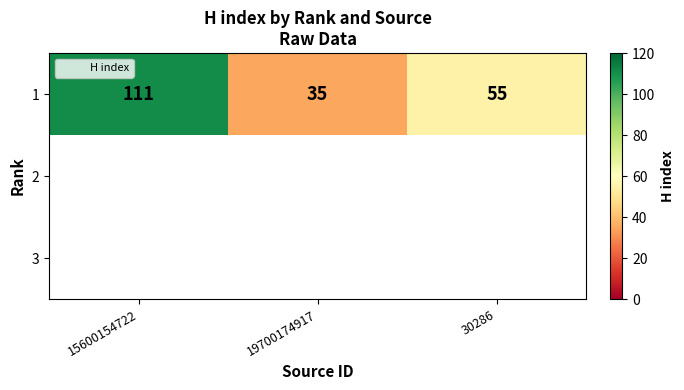

Where is H index nearest to the value 0?

15600154722